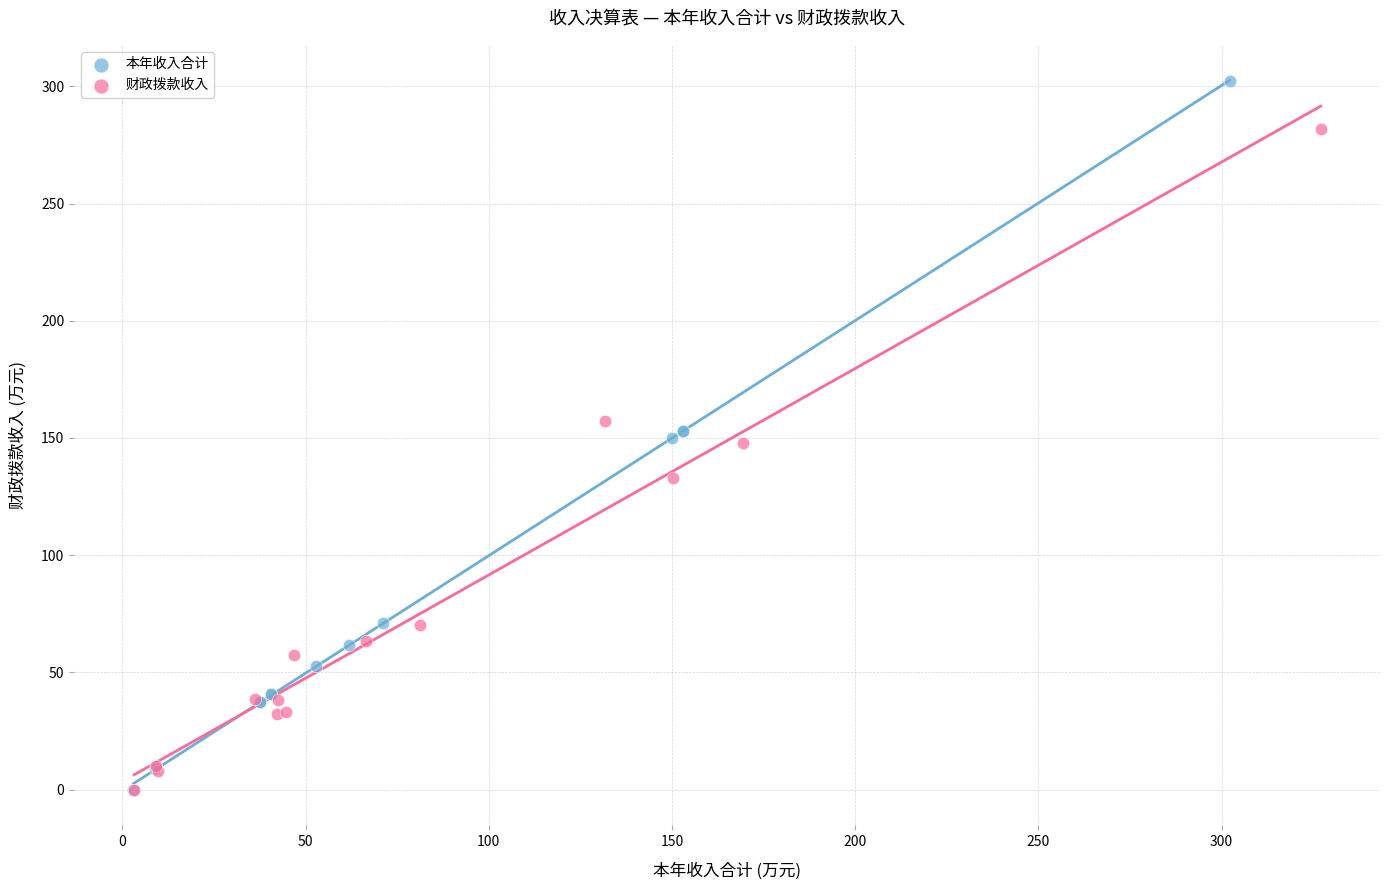

What are all the series names shown in the legend?

本年收入合计, 财政拨款收入